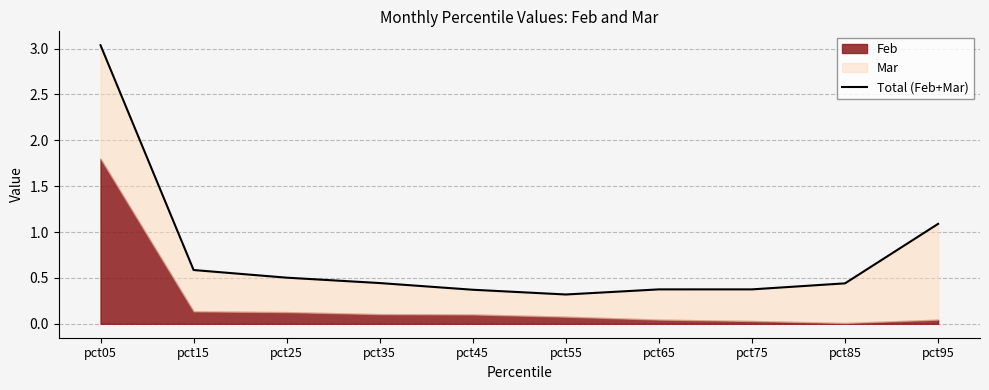

What is the greatest value displayed?

3.0